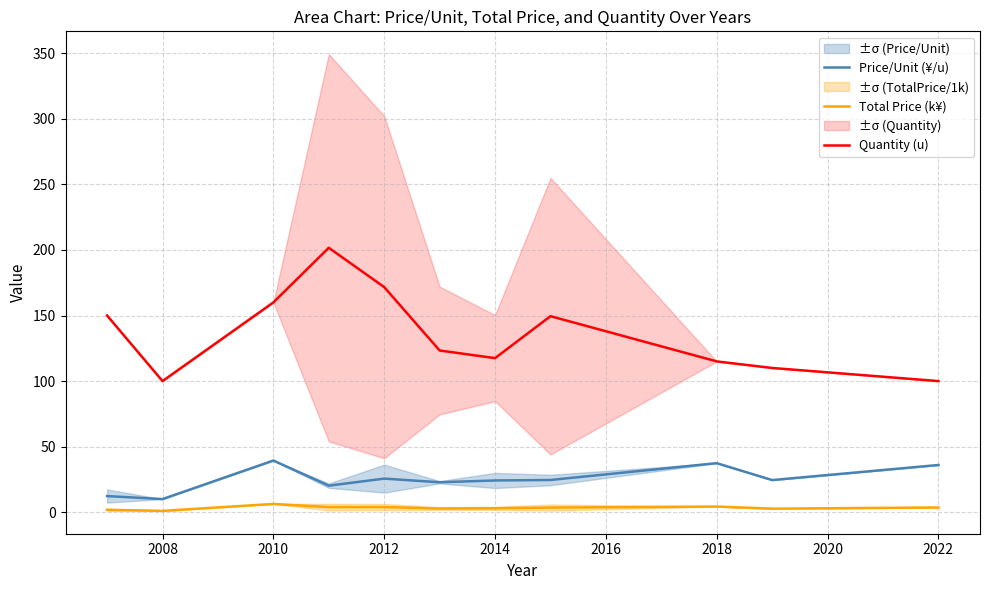

Count the number of data series in this chart.

3